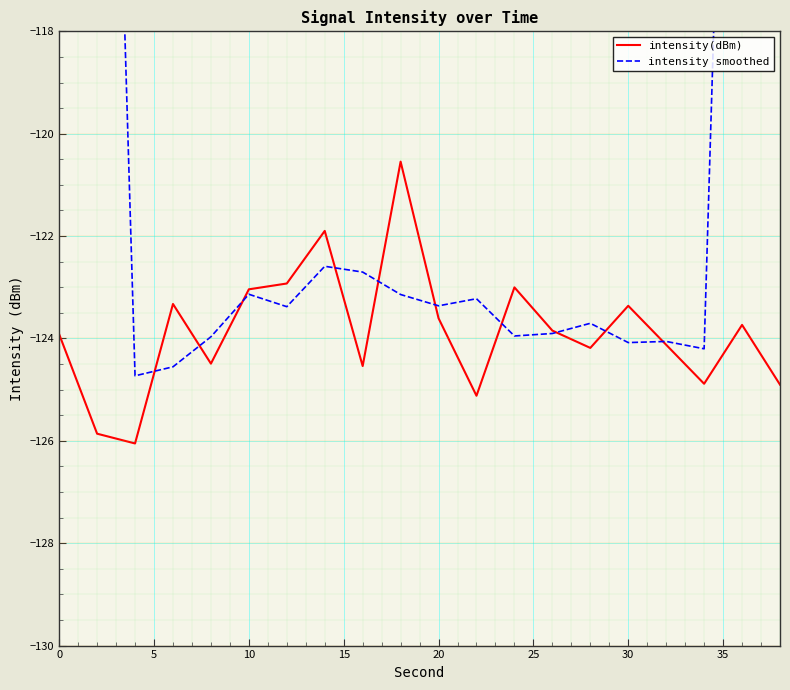

True or false: intensity smoothed and intensity(dBm) intersect in this chart.

True